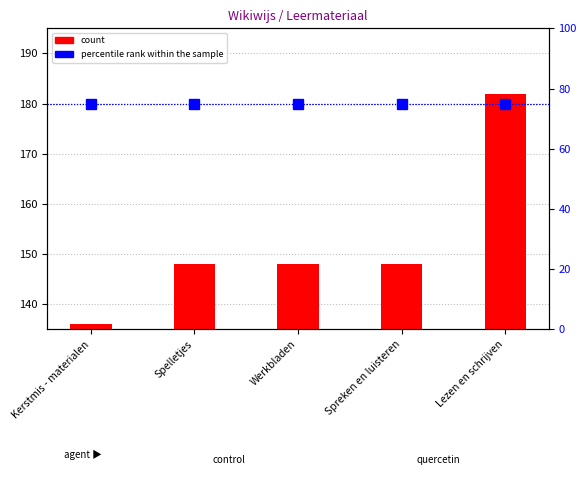

Reading left to right, list all the values displayed in this chart.

Kerstmis - materialen=136.0	Spelletjes=148.0	Werkbladen=148.0	Spreken en luisteren=148.0	Lezen en schrijven=182.0